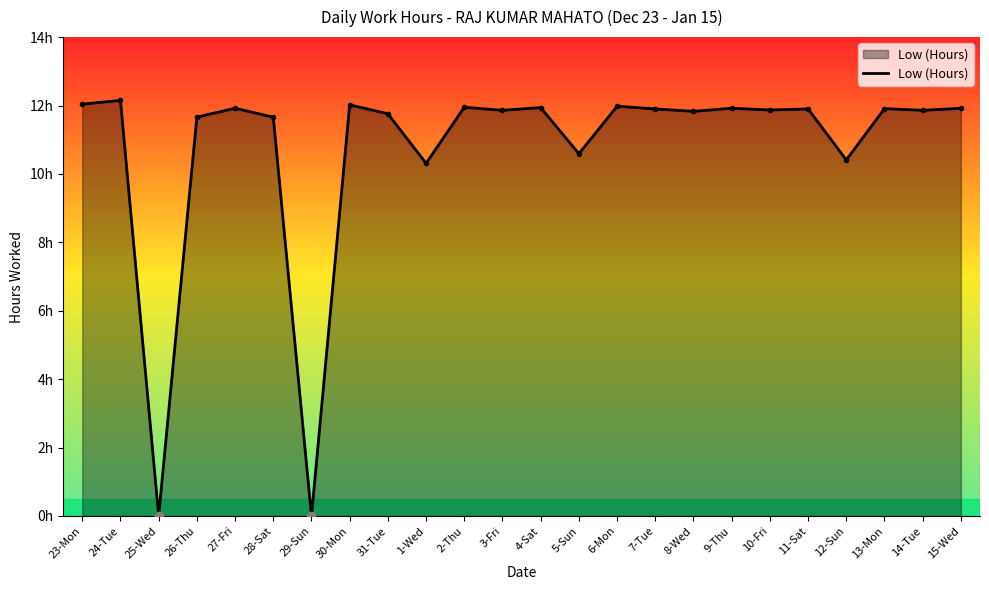

Does the chart have visible grid lines?

No